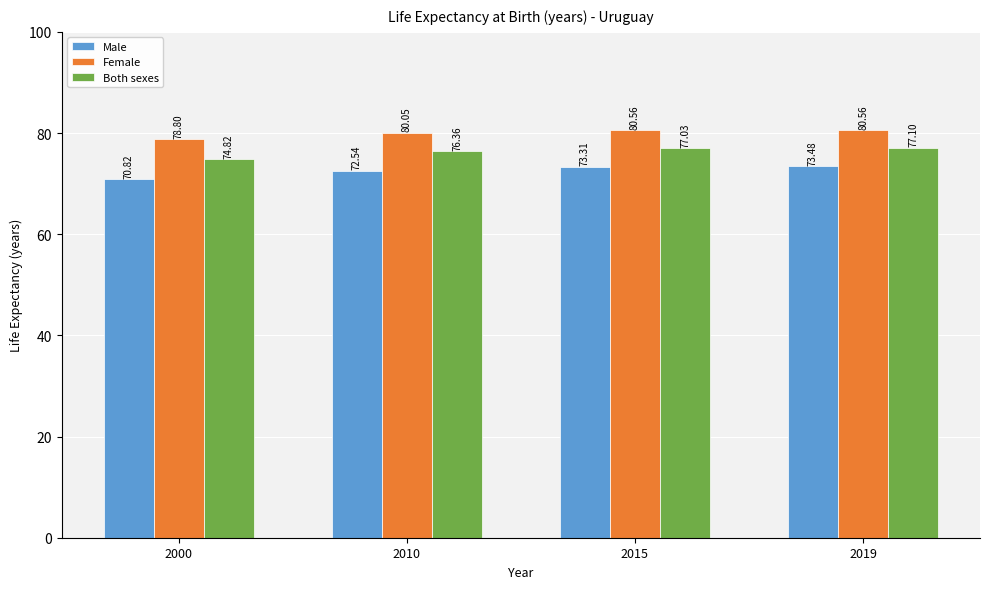

What is the total value across all series at 2010?

228.9